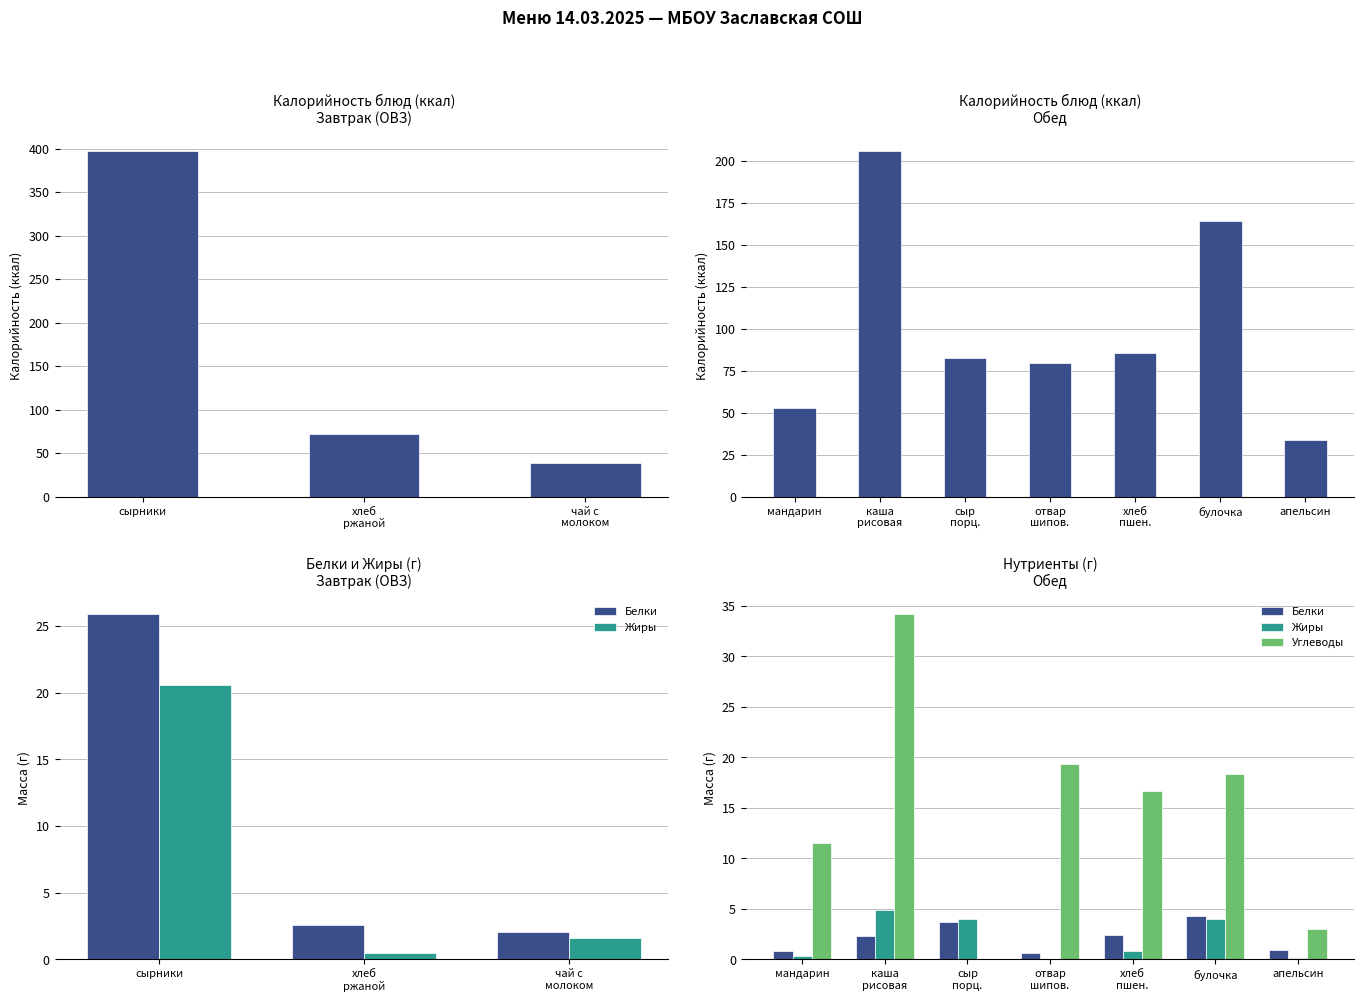

Which series has the widest spread of values?

Калорийность